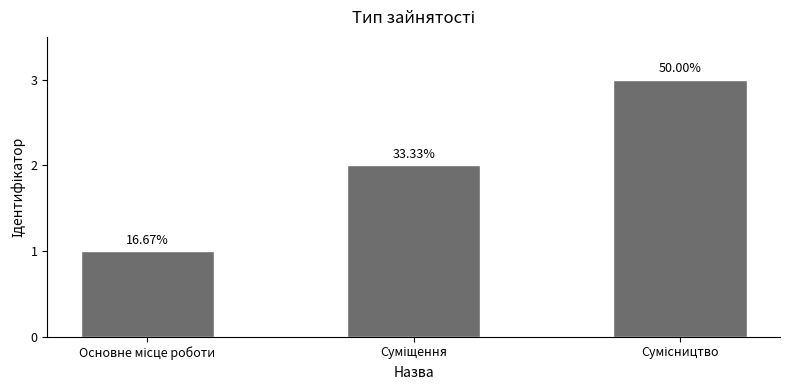

What is the difference between the maximum and minimum values?

2